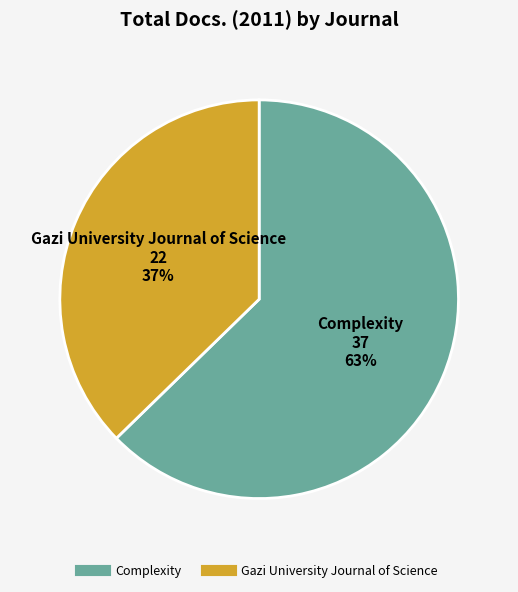

True or false: Complexity accounts for 52% of the total.

False